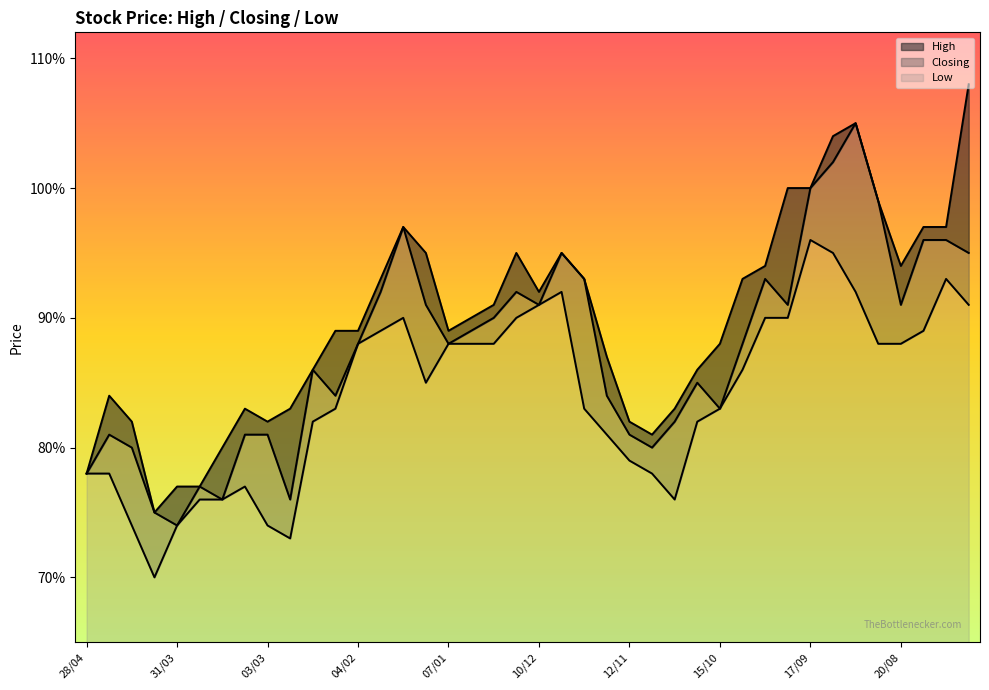

Does the chart have visible grid lines?

No